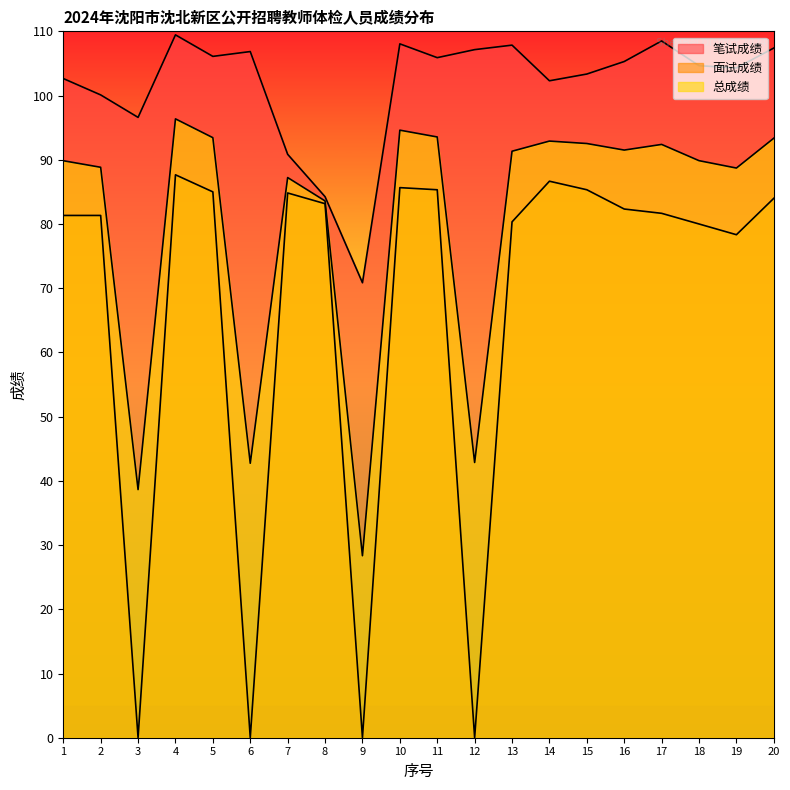

Which series has the widest spread of values?

面试成绩